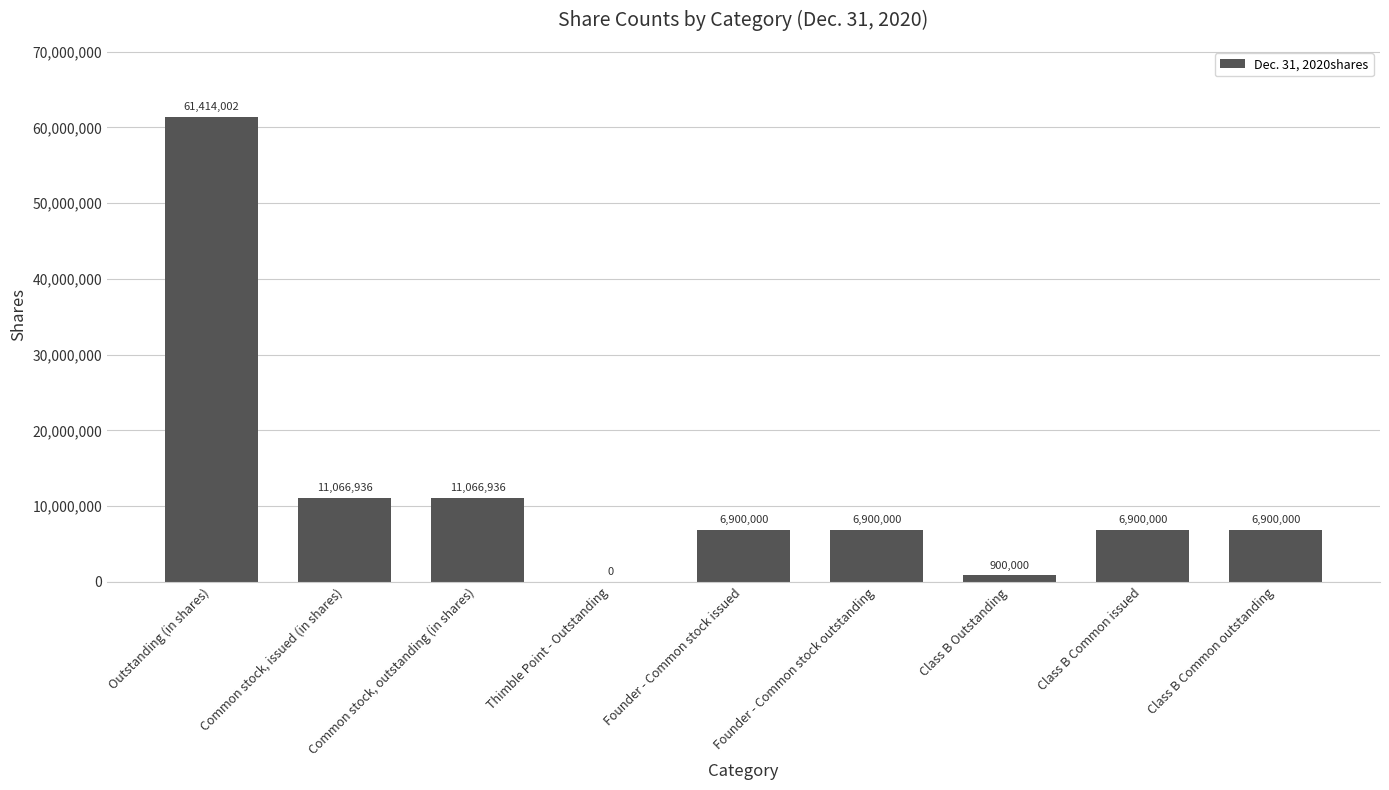

What is the maximum value shown in the chart?

61414002